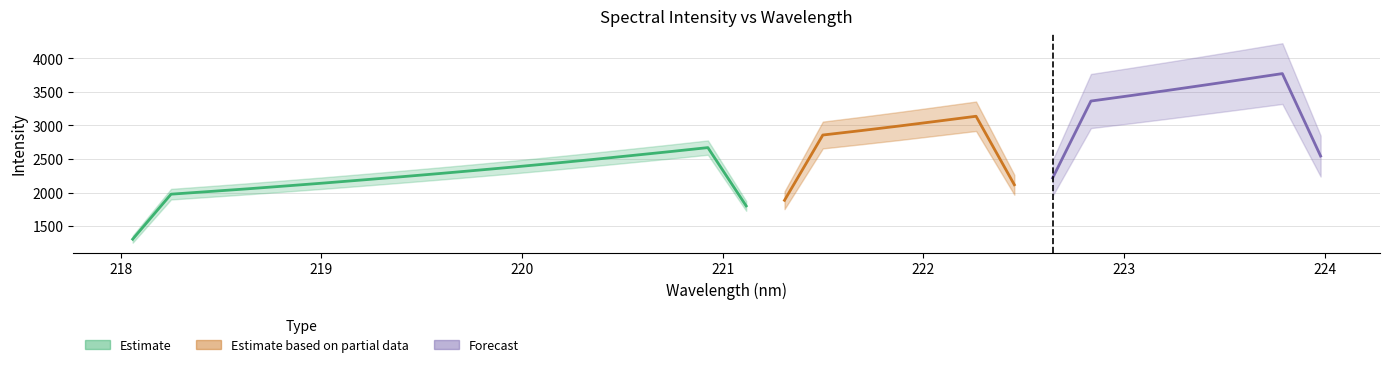

The value of y at 23 is 923.8. True or false?

False